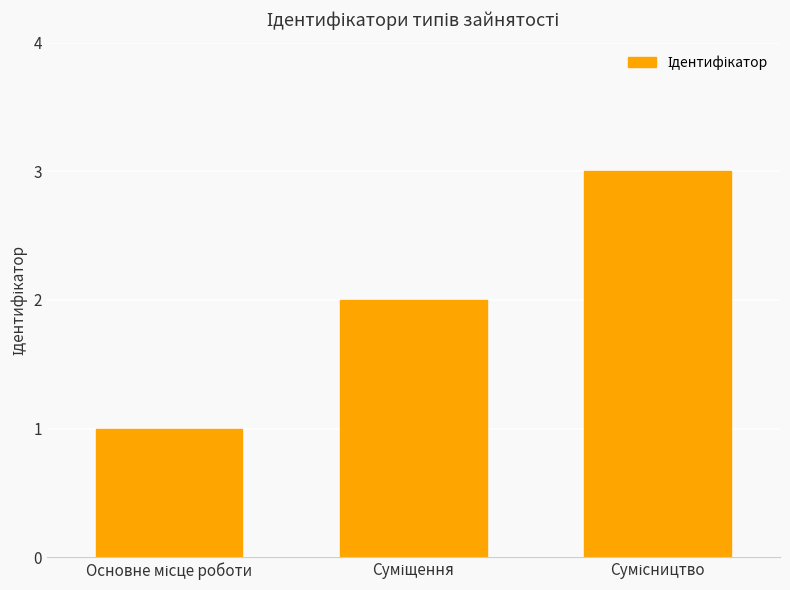

What is the greatest value displayed?

3